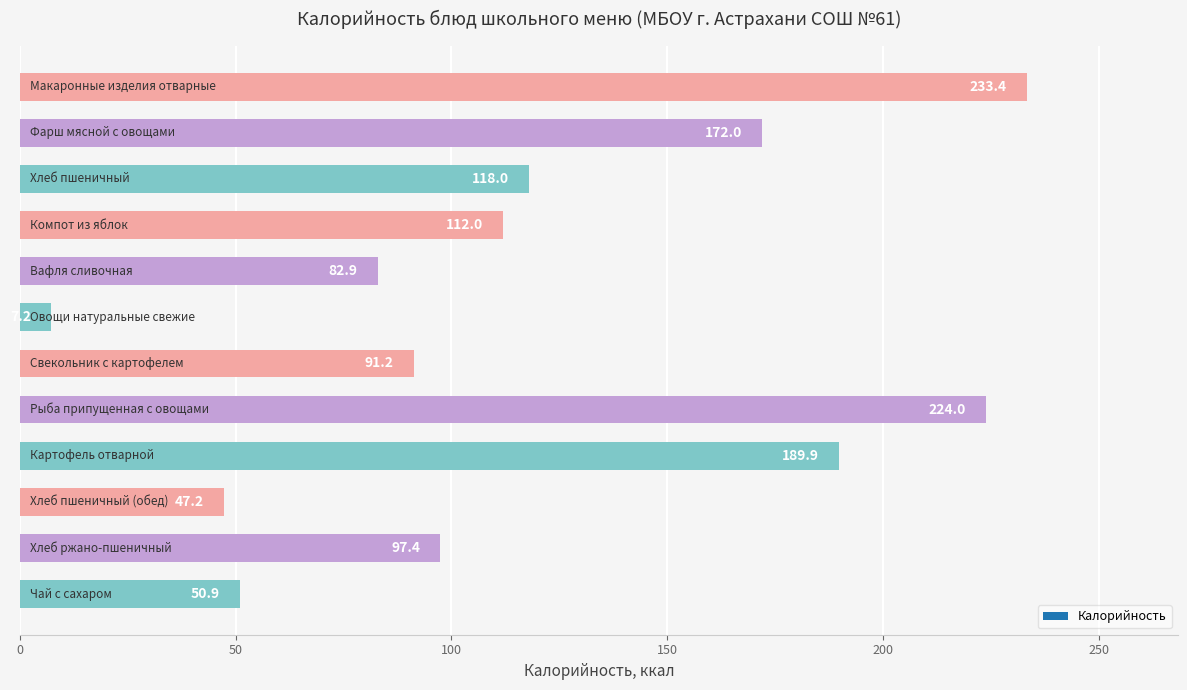

What is the smallest value displayed?

7.2